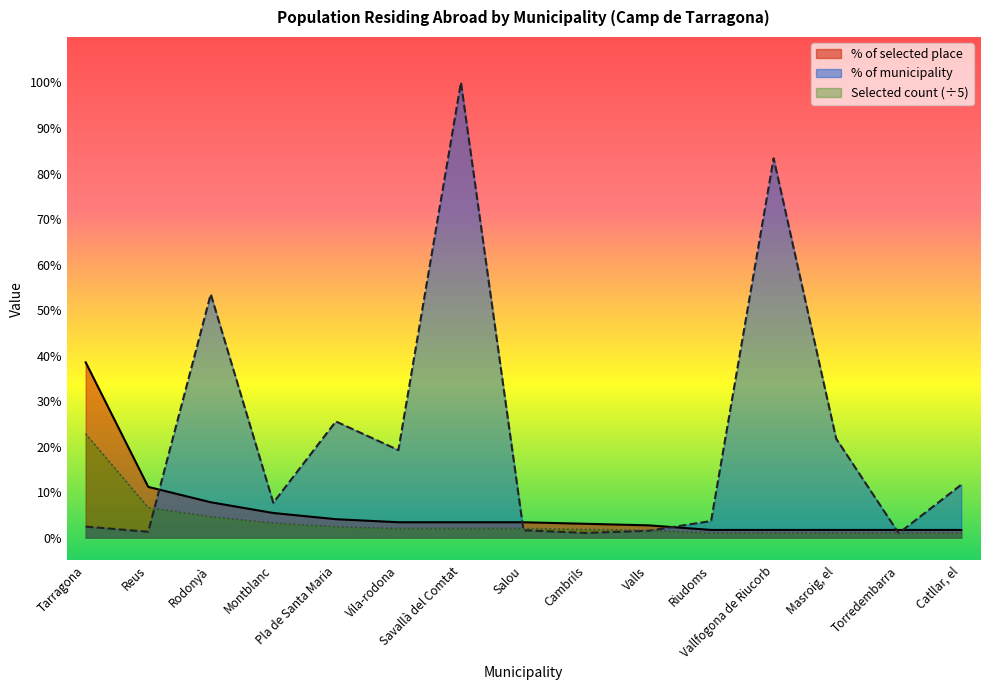

Rank the series by their maximum value, from highest to lowest.

% of municipality, % of selected place, Selected count (÷5)